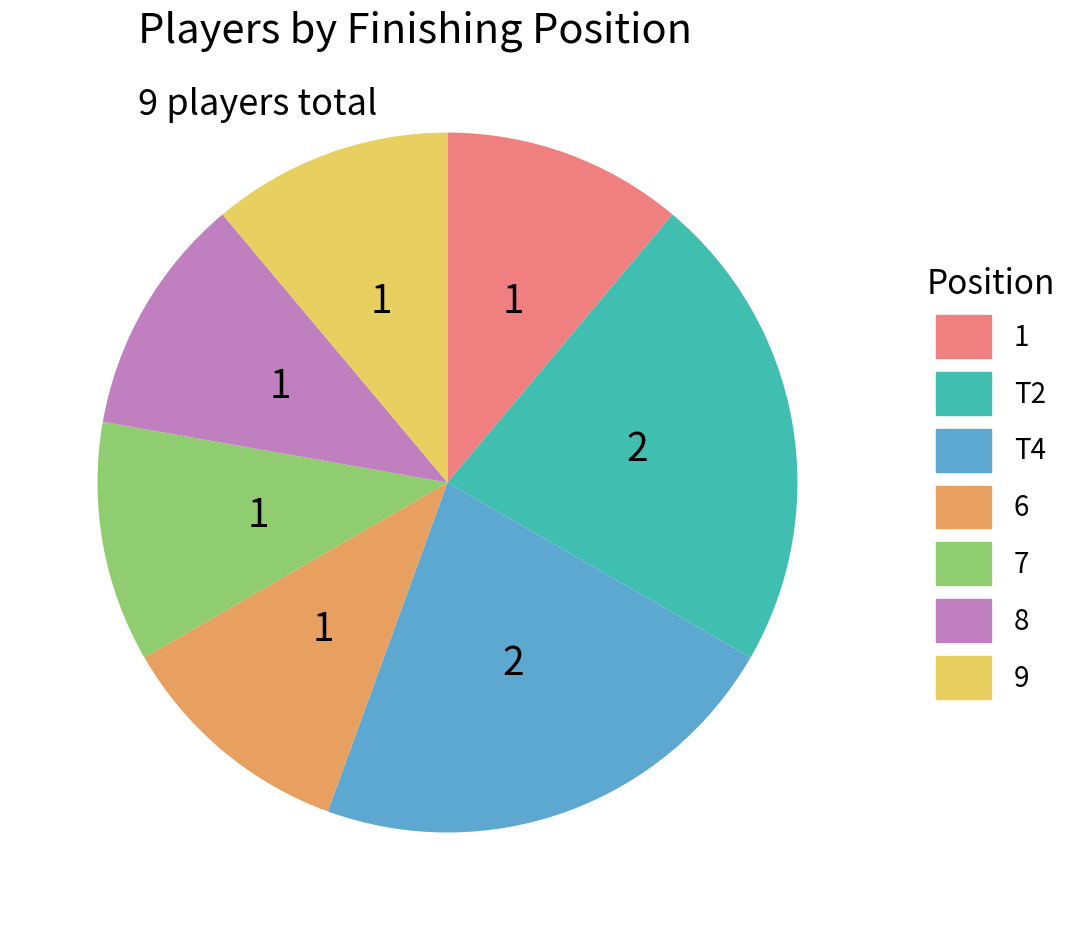

Does any single category account for the majority?

No